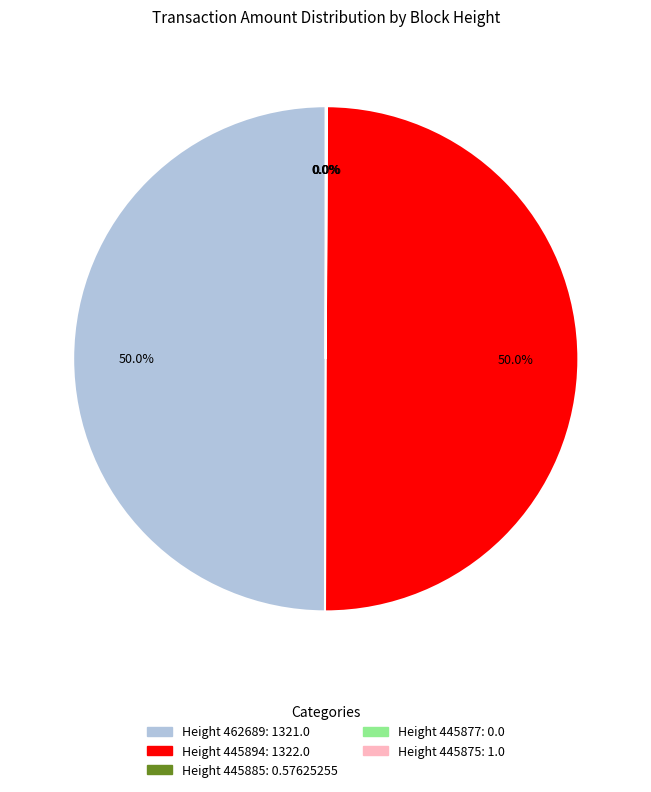

Rank the categories by value from highest to lowest.

445894, 462689, 445875, 445885, 445877